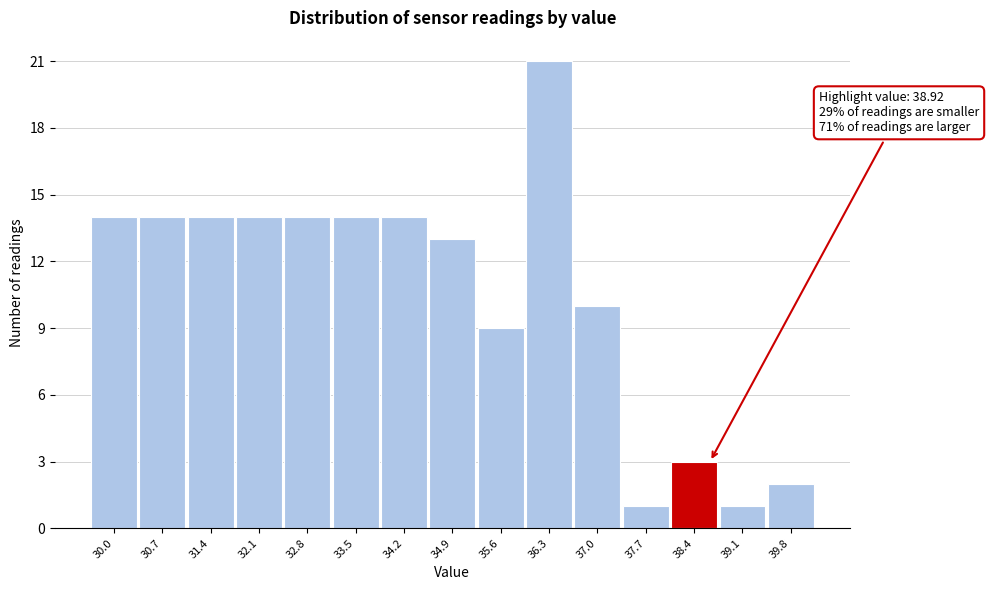

Reading left to right, extract all data points from this chart.

30.0=14	30.7=14	31.4=14	32.1=14	32.8=14	33.5=14	34.2=14	34.9=13	35.6=9	36.3=21	37.0=10	37.7=1	38.4=3	39.1=1	39.8=2